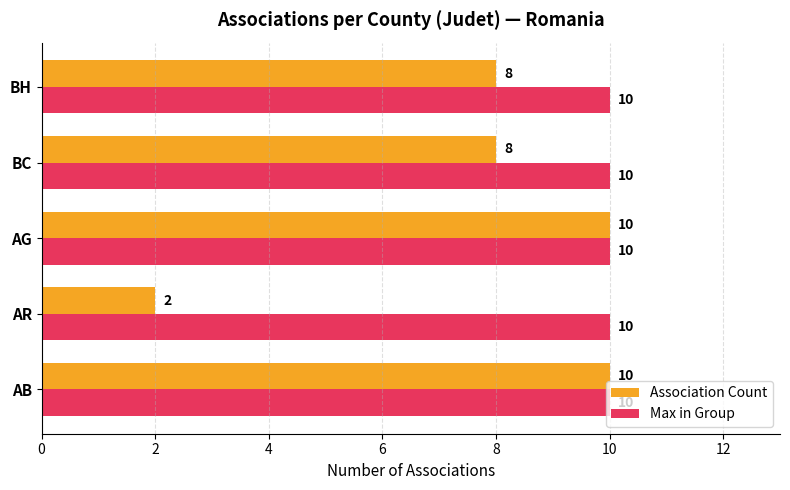

Read the Max in Group value at AB.

10